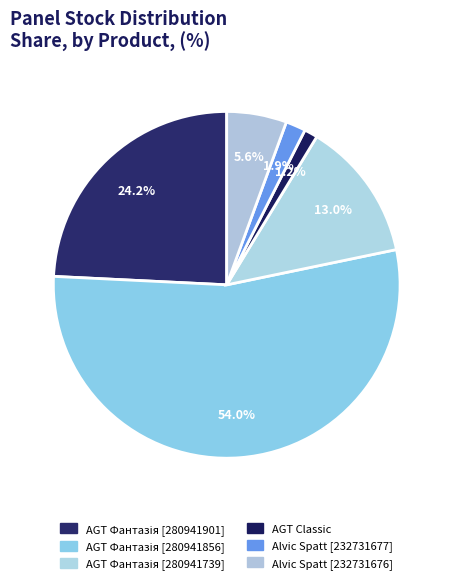

Is there any slice that represents more than half of the pie?

Yes